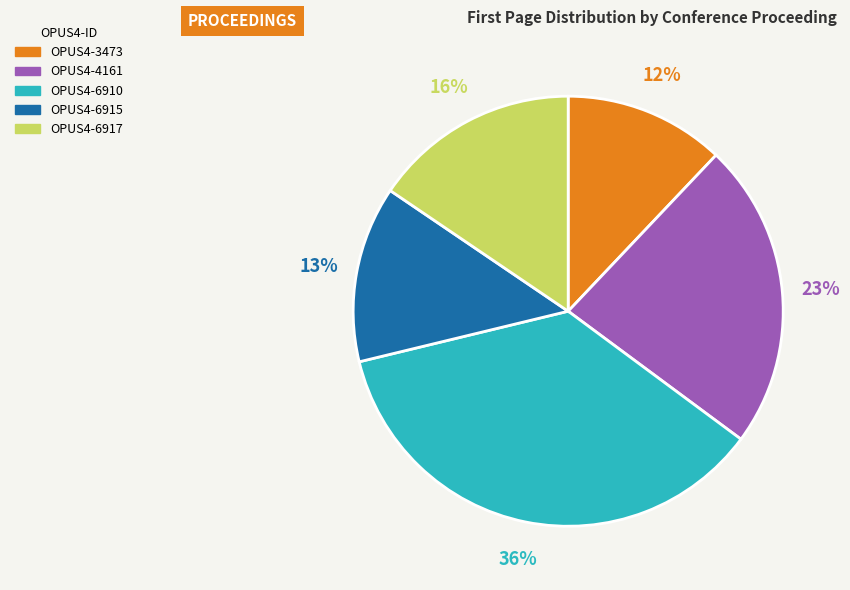

To the nearest percent, what is the difference between the largest and smallest slice percentages?

24%